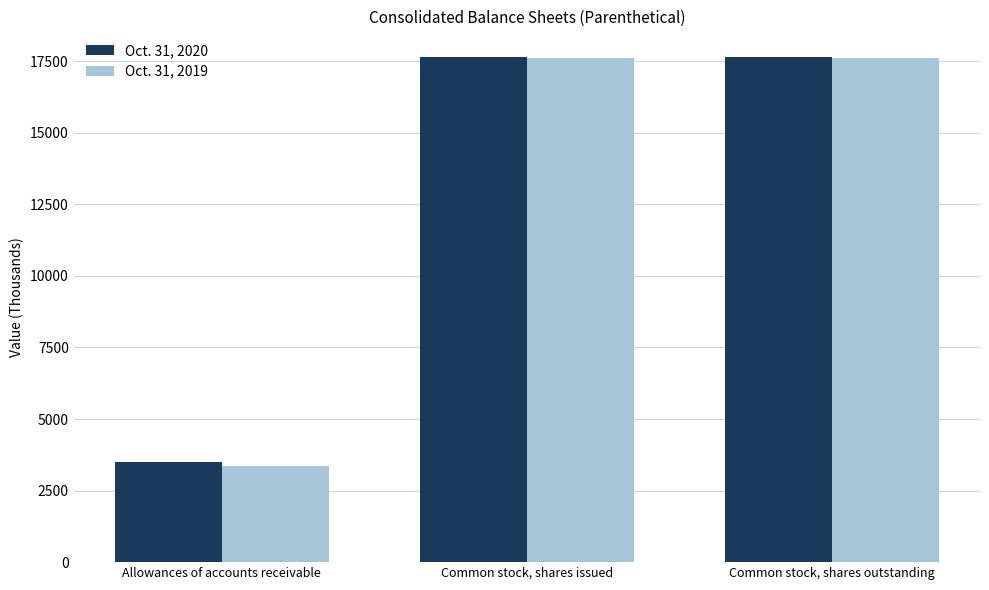

Reading right to left, list all the values displayed in this chart.

Oct. 31, 2020: 17661	17661	3498
Oct. 31, 2019: 17595	17595	3366